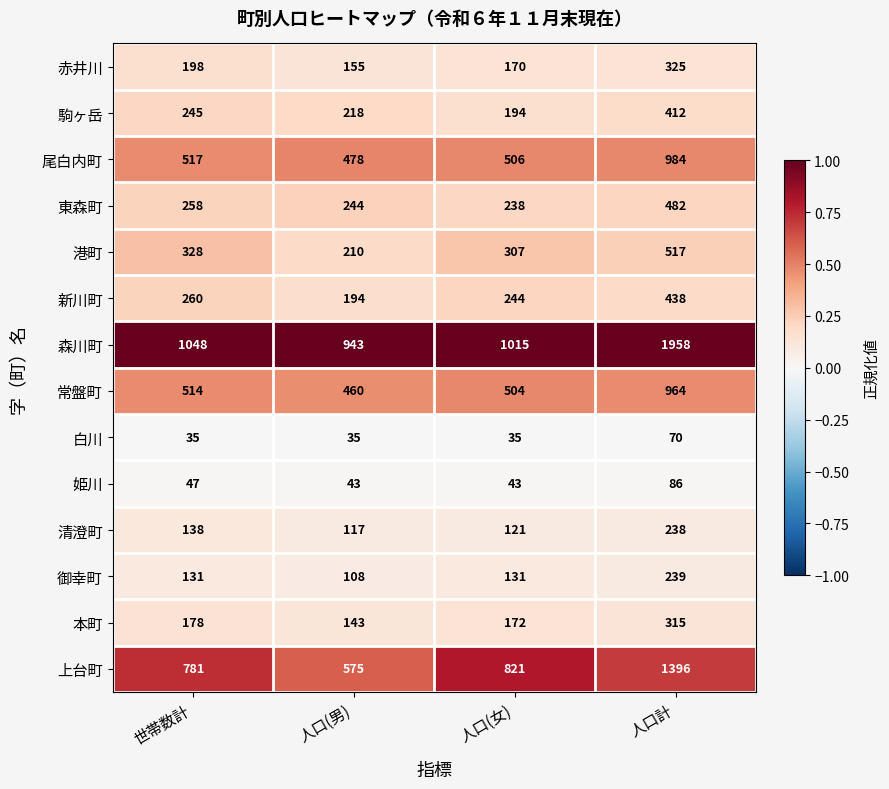

At which category is the sum across all series the highest?

人口計